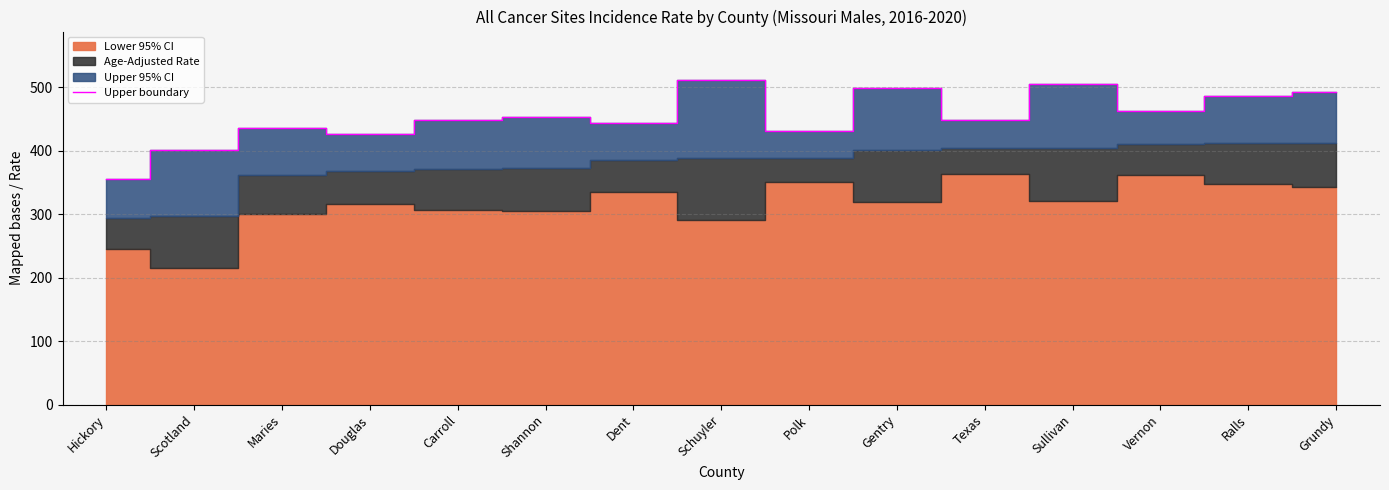

What is the difference between the maximum and second lowest values?

109.3